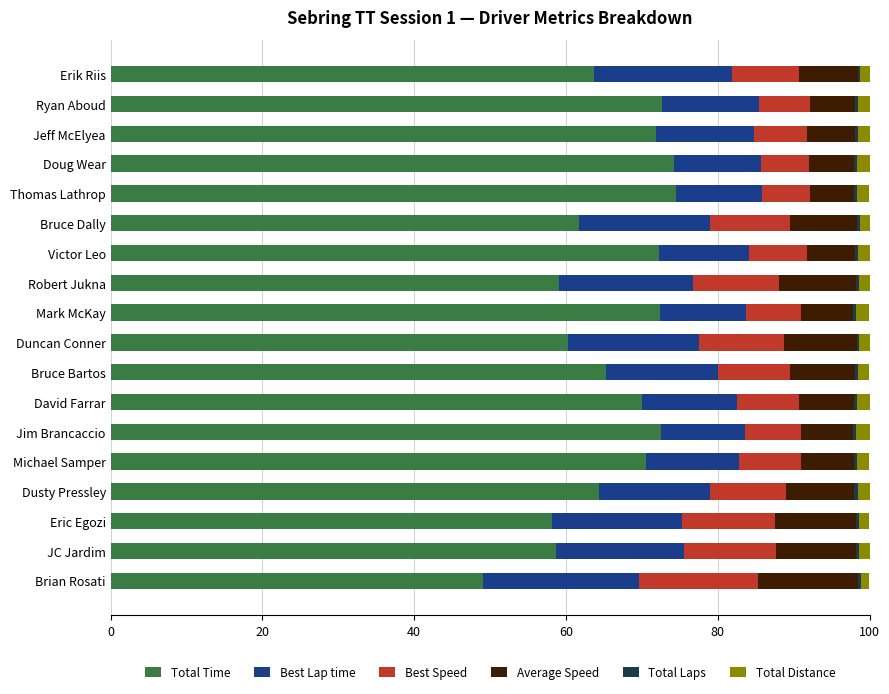

What is the difference between the second highest and second lowest values in the Total Time series?

16.1